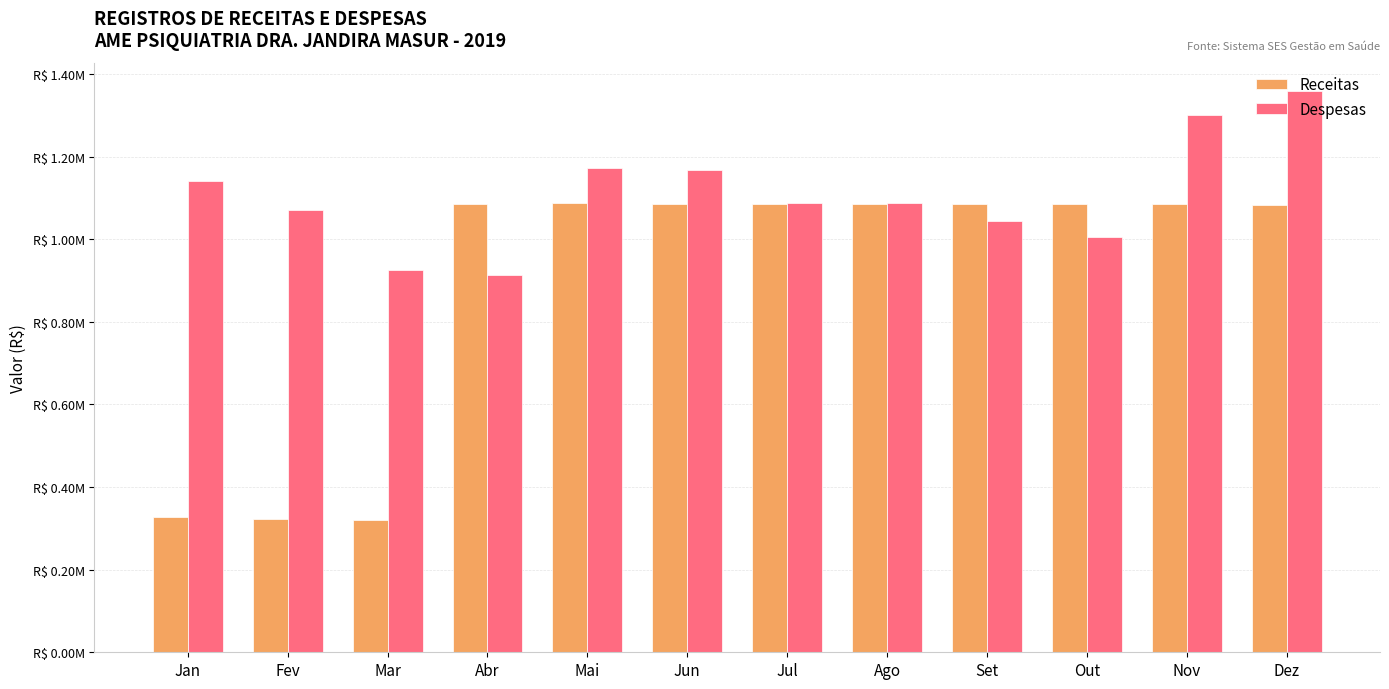

List the series in order of their overall mean, lowest first.

Receitas, Despesas